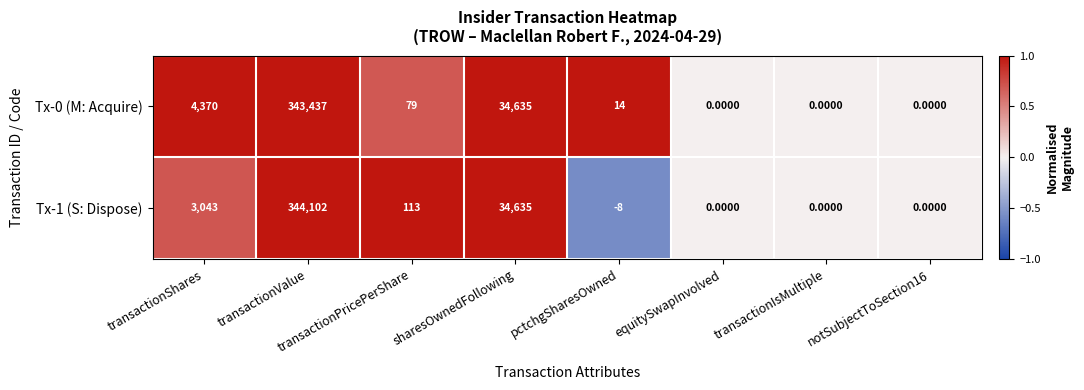

List the series in order of their overall mean, highest first.

Tx-0 (M: Acquire), Tx-1 (S: Dispose)